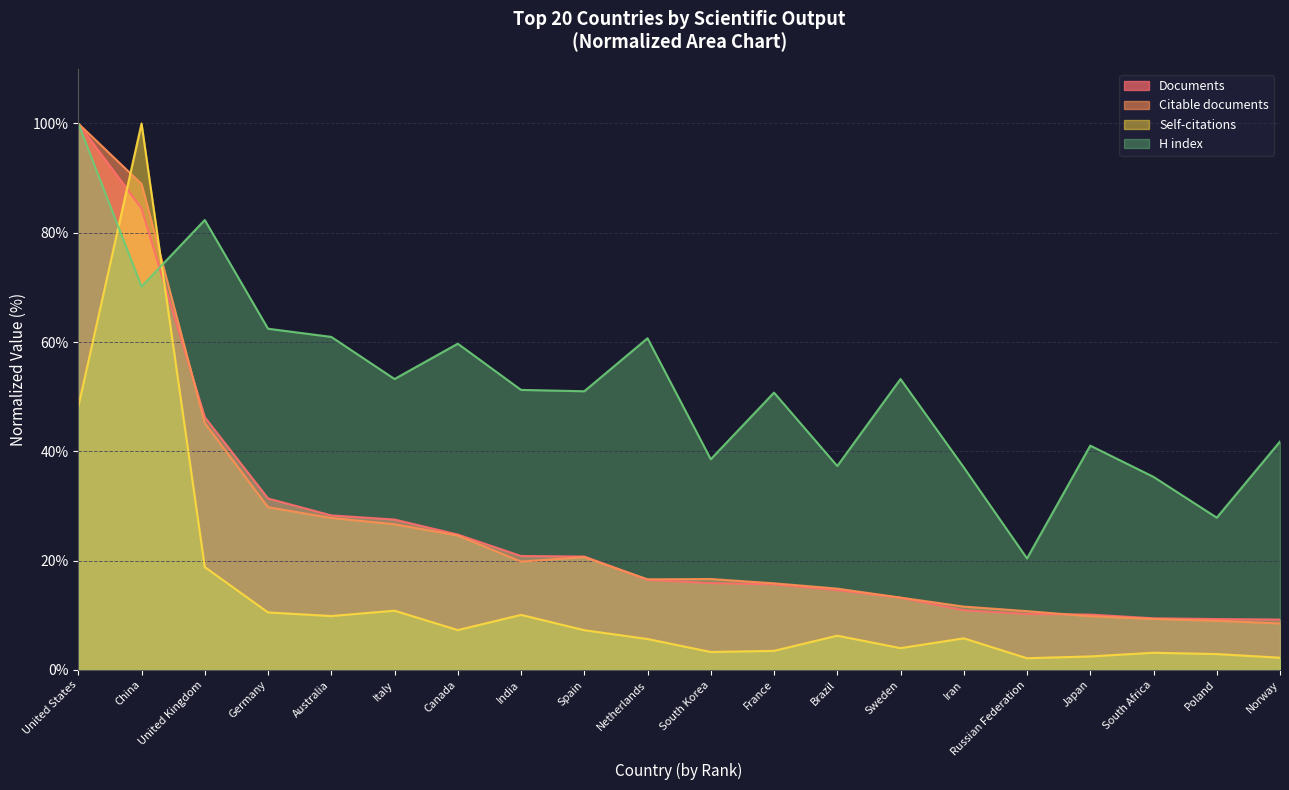

How many interior local valleys does the Citable documents series have?

2